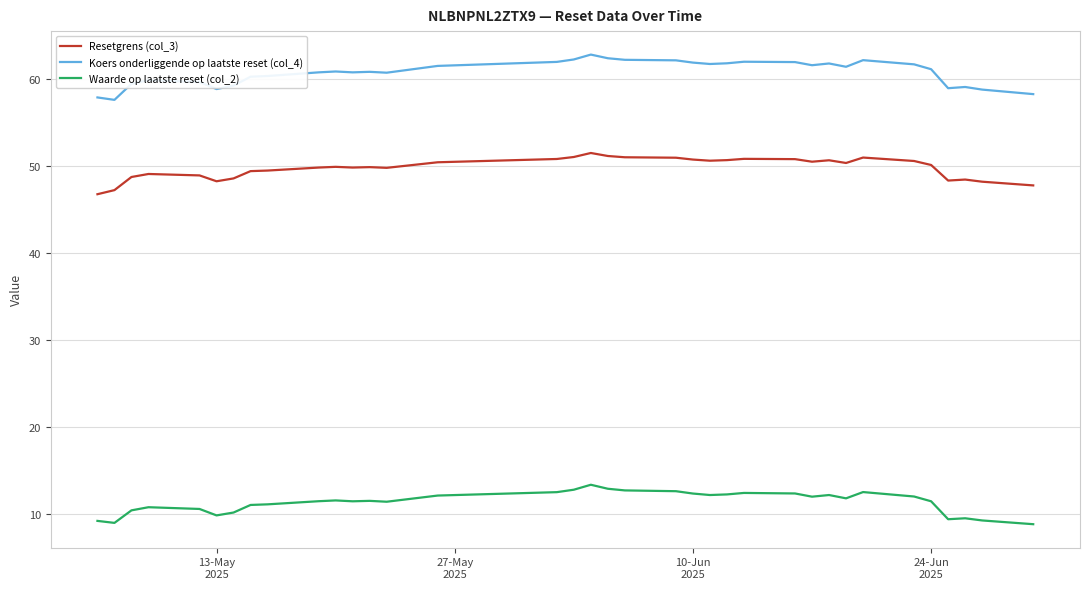

How many lines are shown in the chart?

3